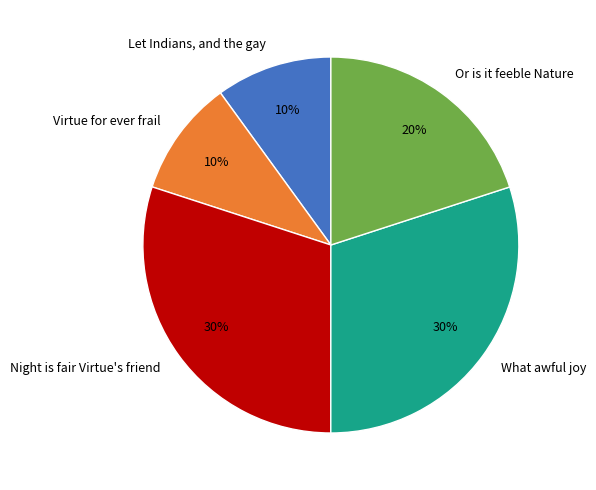

To the nearest percent, what portion does Let Indians, and the gay represent?

10%